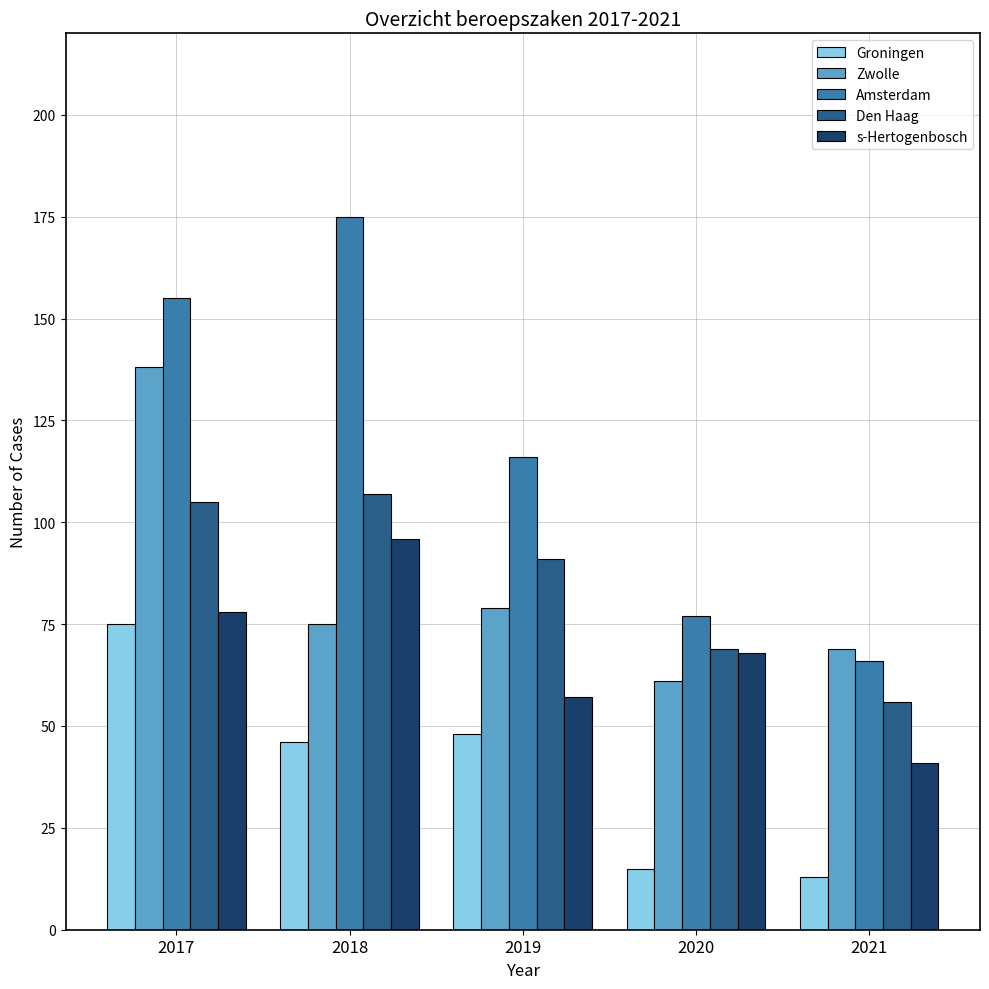

What is the greatest value displayed?

175